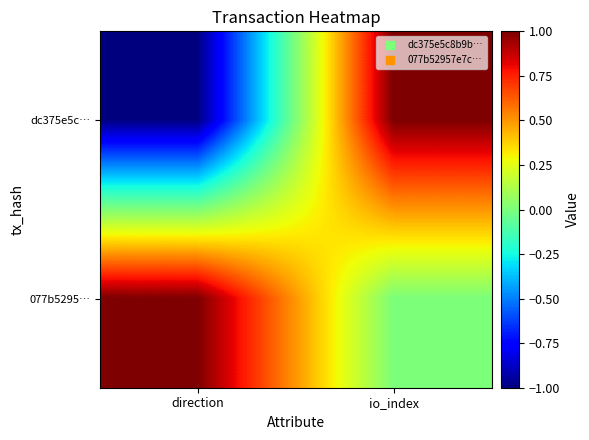

At io_index, list the series in order from largest to smallest.

dc375e5c…, 077b5295…